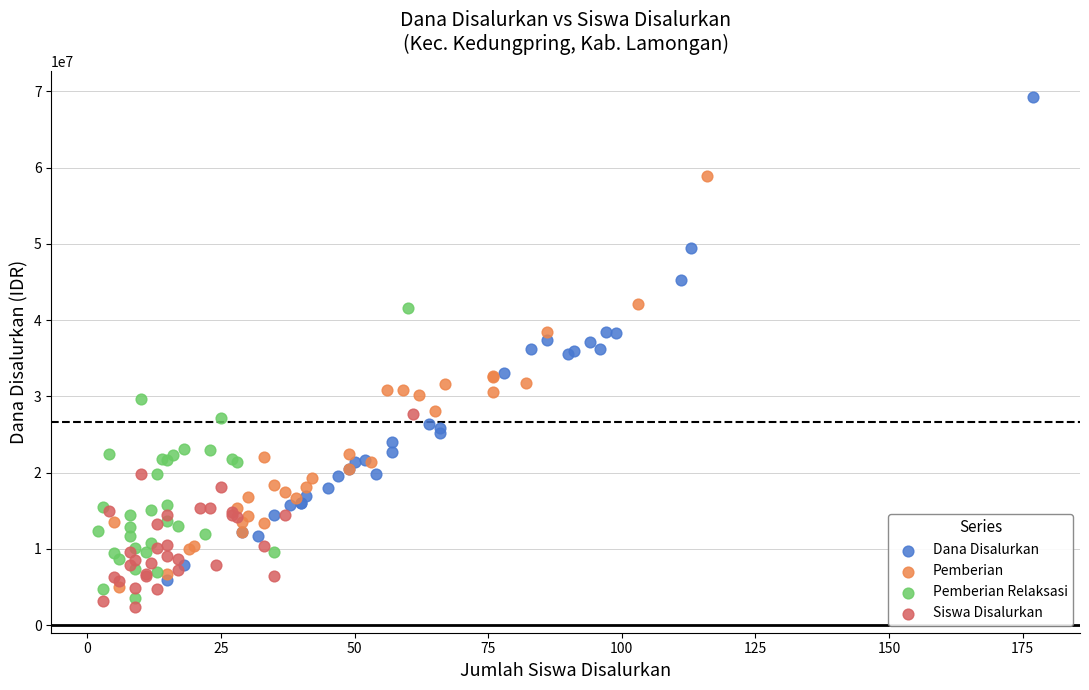

Which series reaches the maximum Y coordinate?

Dana Disalurkan